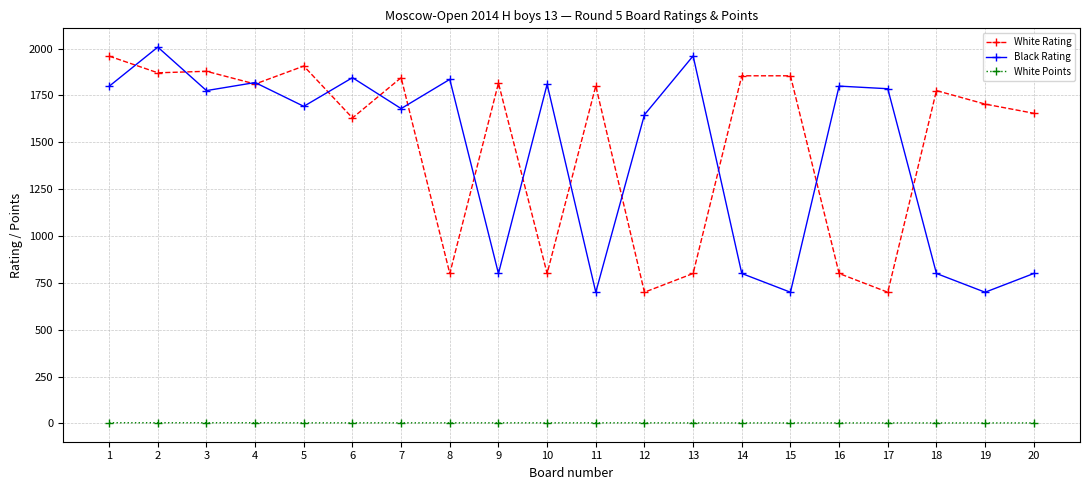

Rank the series at 1 from lowest to highest value.

White Points, Black Rating, White Rating